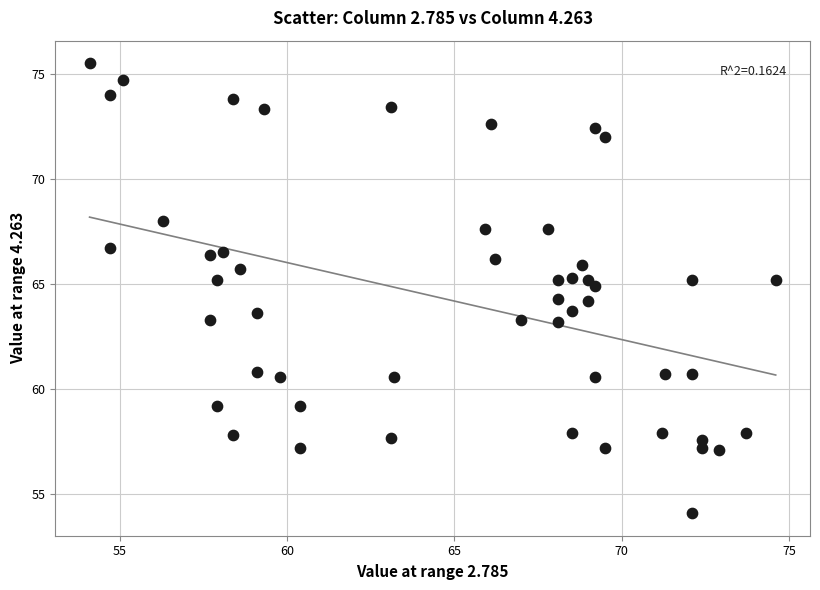

What is the range of Y values (max minus min)?

21.4